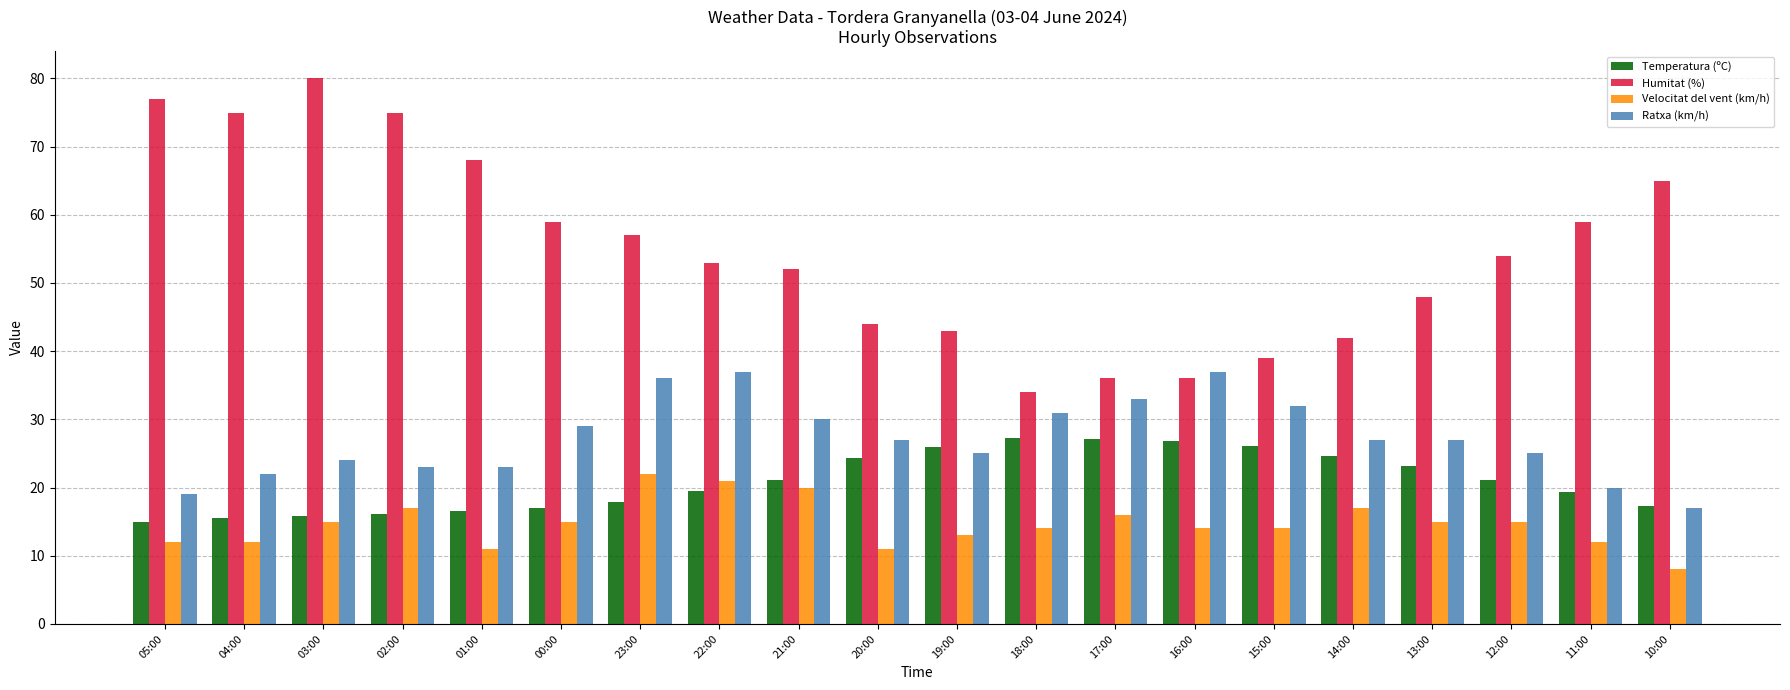

What are all the series names shown in the legend?

Temperatura (ºC), Humitat (%), Velocitat del vent (km/h), Ratxa (km/h)